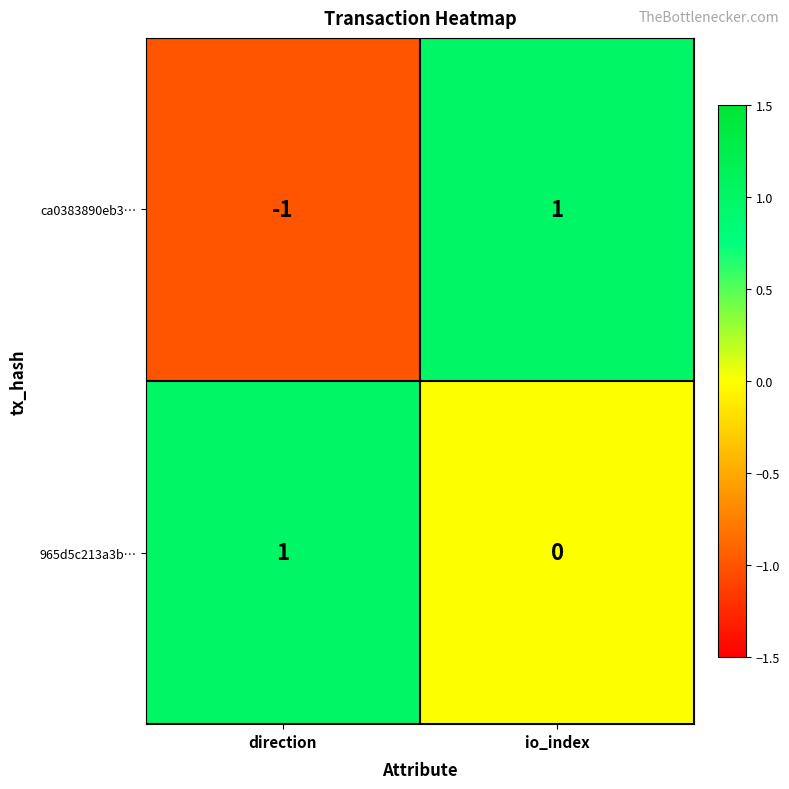

Which series has the largest total across all categories?

965d5c213a3b…